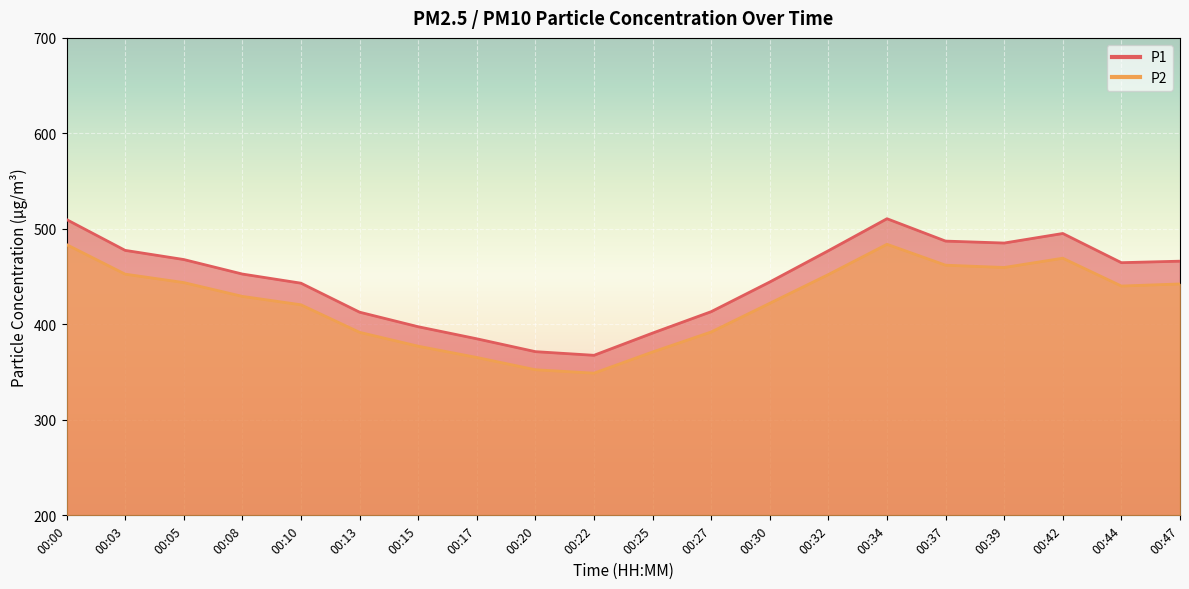

What are all the series names shown in the legend?

P1, P2